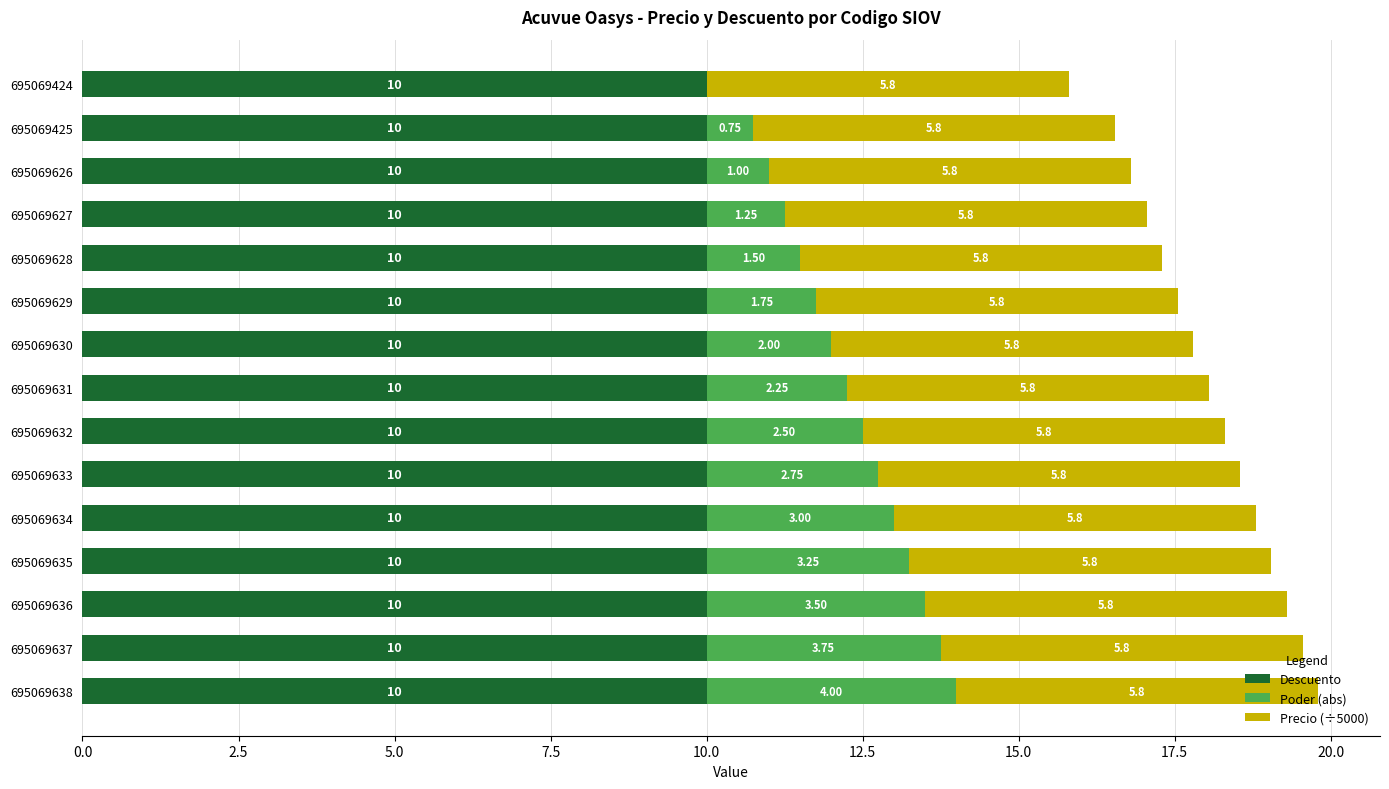

What is the sum of all Descuento values?

150.0